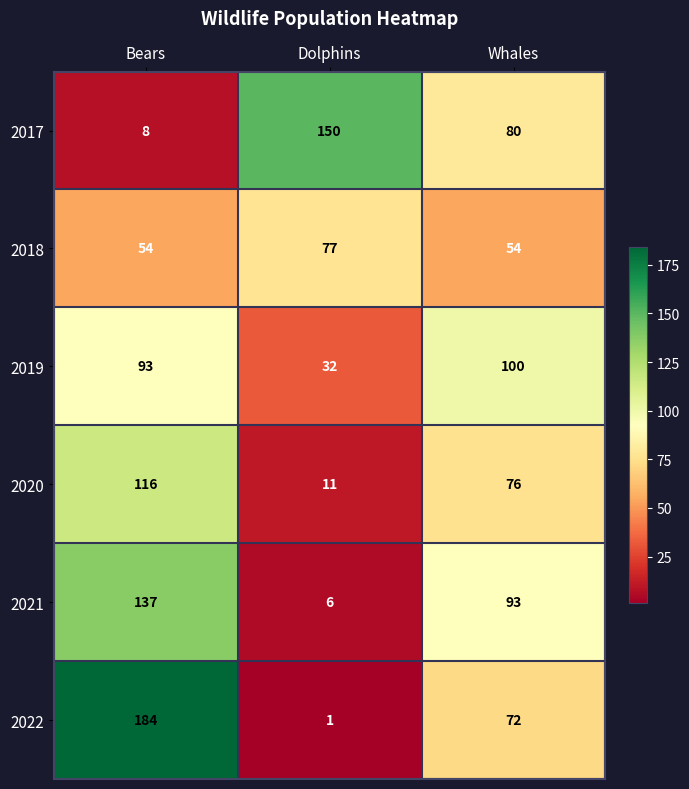

At Whales, list the series in order from largest to smallest.

2019, 2021, 2017, 2020, 2022, 2018